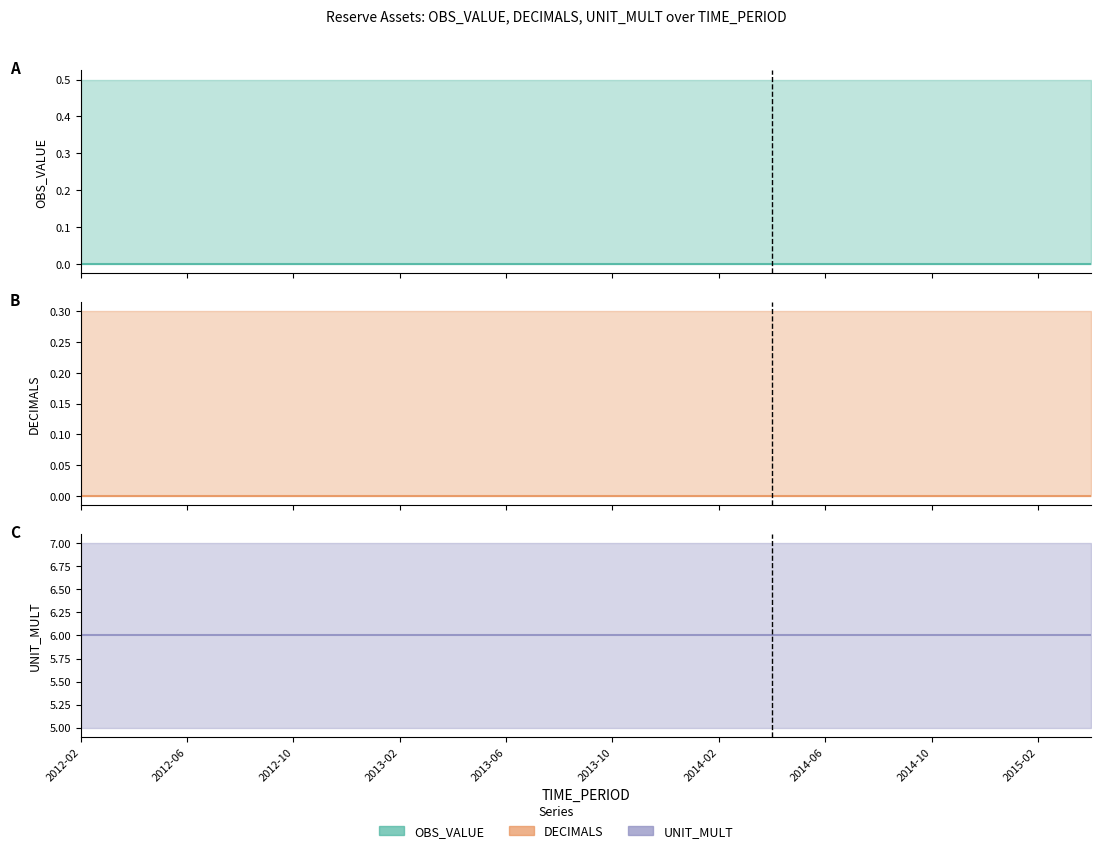

True or false: OBS_VALUE and UNIT_MULT intersect in this chart.

False